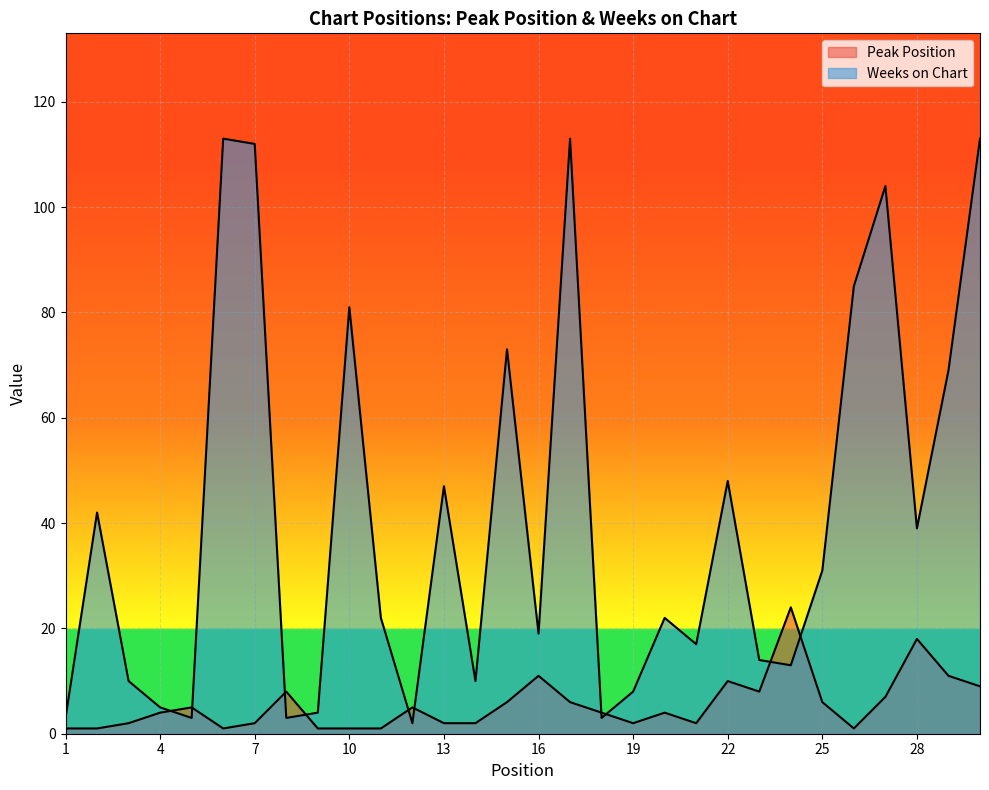

How many data points in Weeks on Chart are above 22?

14